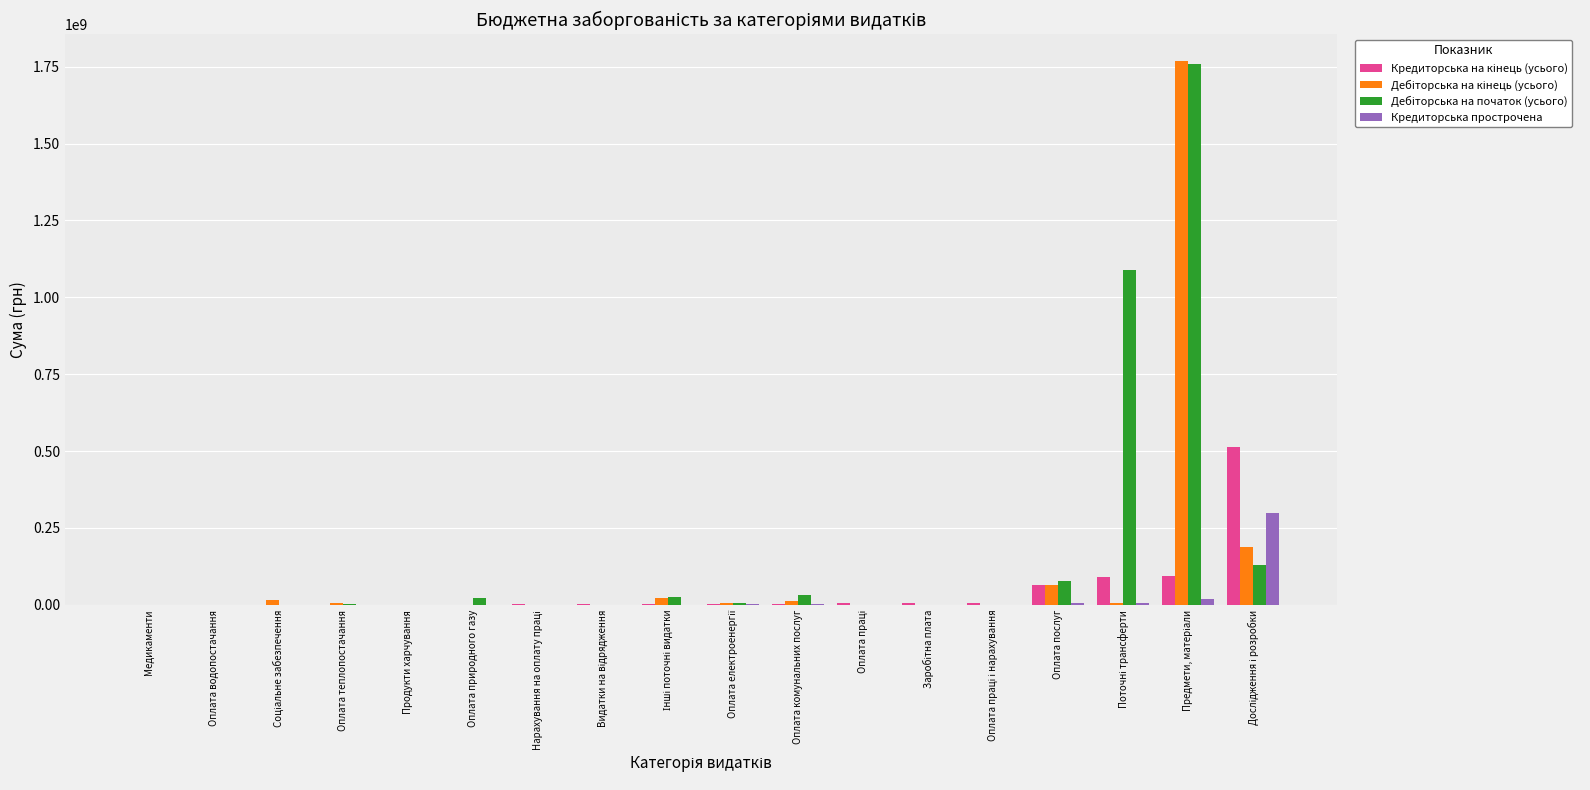

How many distinct data groups are displayed?

4